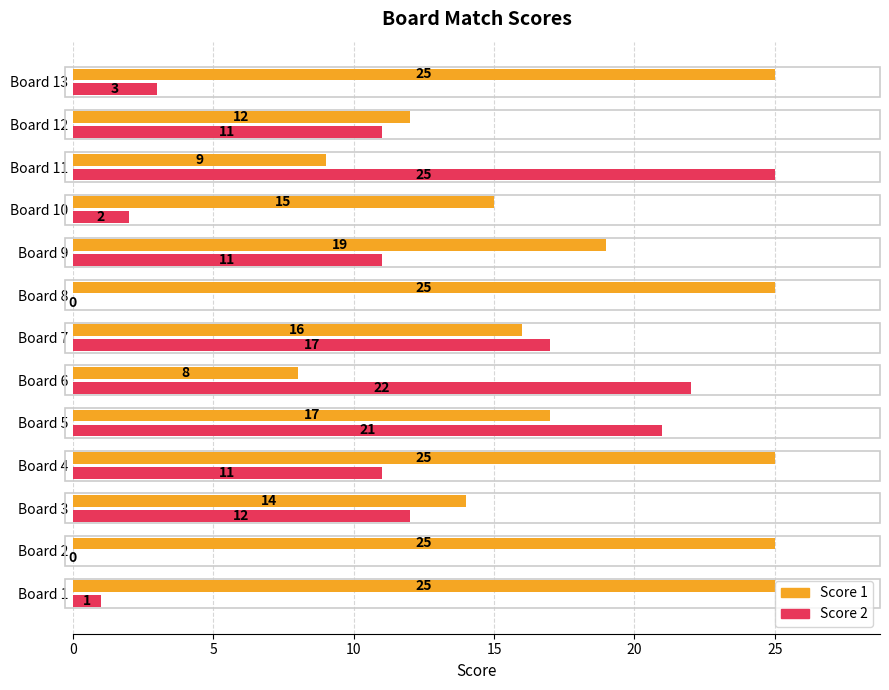

At which label is Score 2 closest to 12?

Board 3